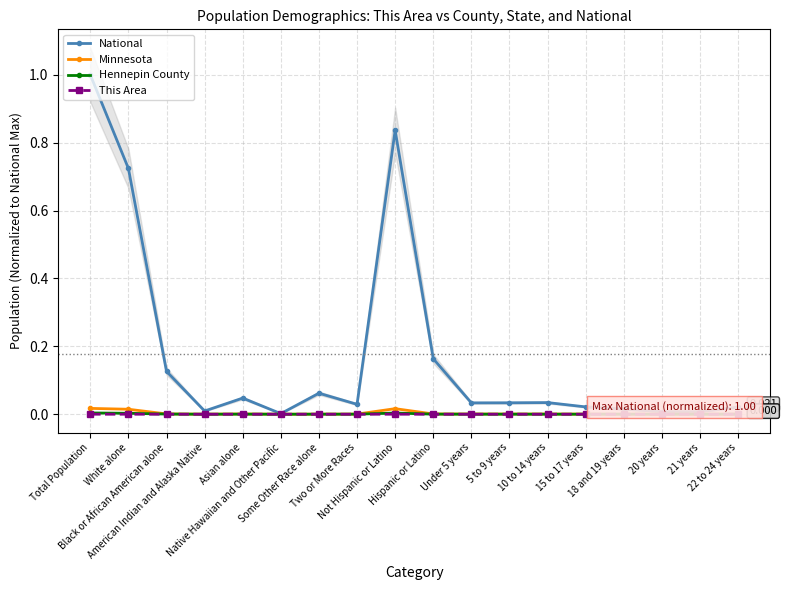

Does the chart display data point markers on the line(s)?

Yes